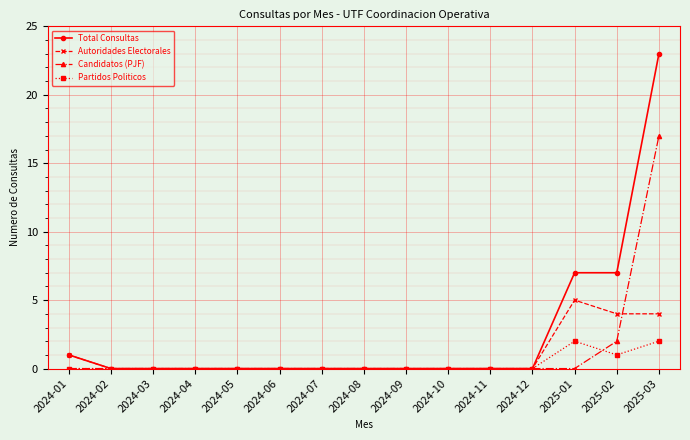

What position from the right is 2024-03?

13